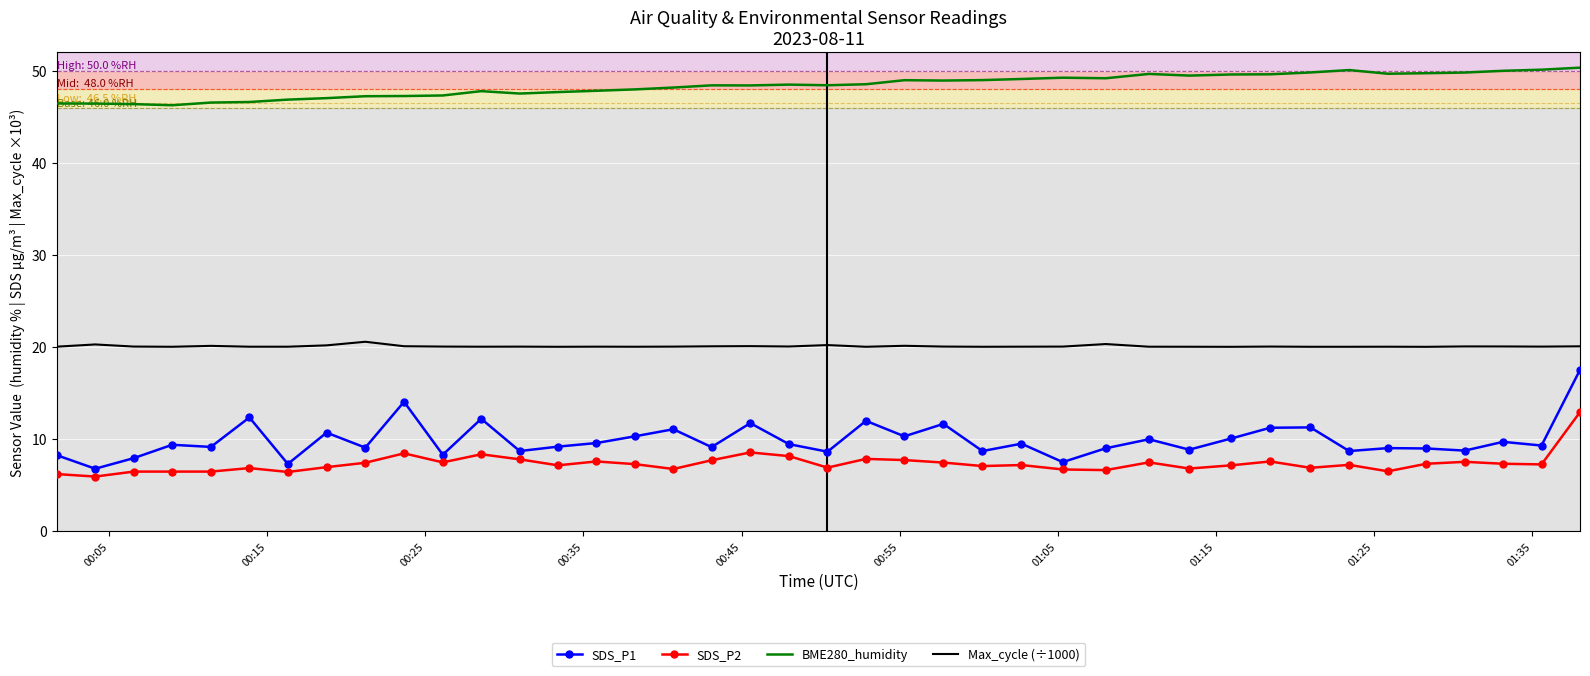

List the series in order of their peak value, lowest first.

SDS_P2, SDS_P1, Max_cycle (÷1000), BME280_humidity